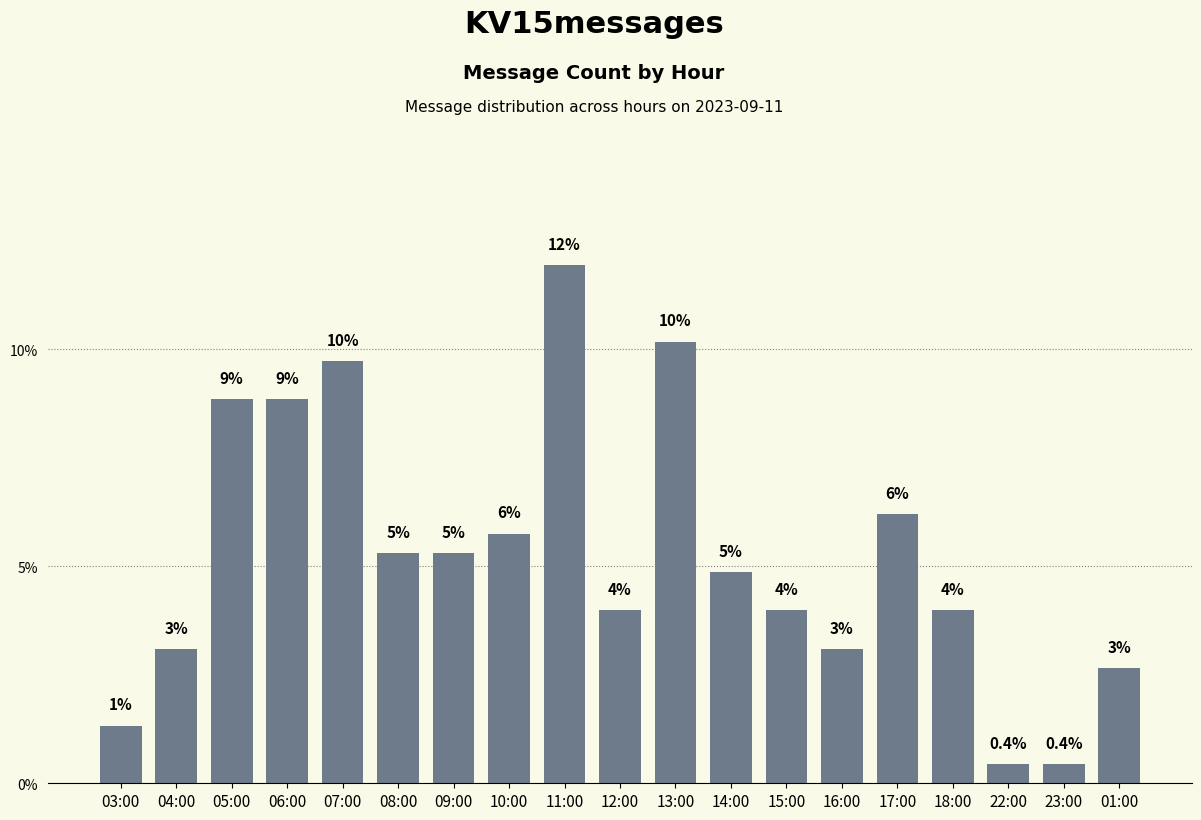

The chart shows a value of 16.3 at 11:00. True or false?

False